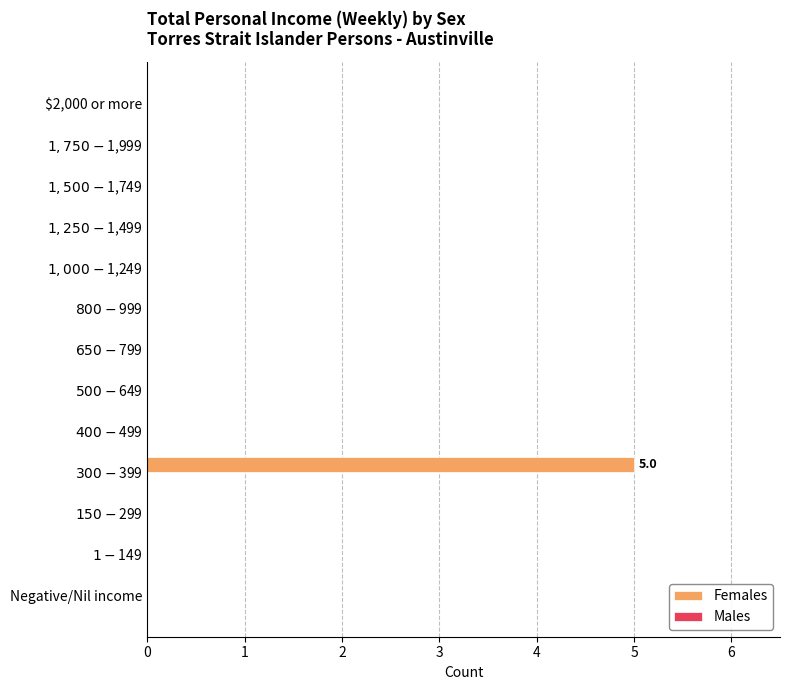

What is the greatest value displayed?

5